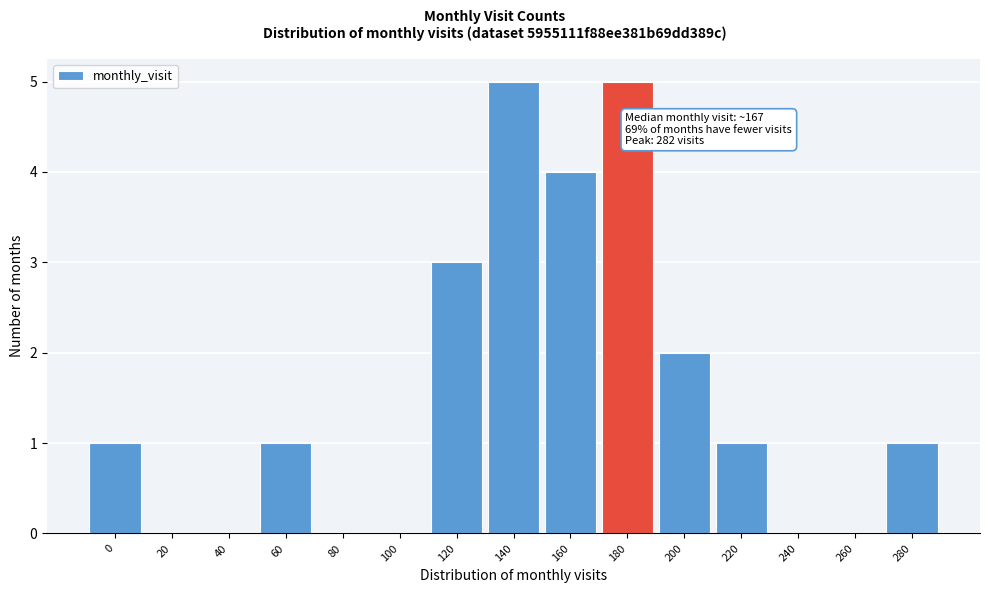

Reading left to right, transcribe all the data shown in this chart.

0=1	20=0	40=0	60=1	80=0	100=0	120=3	140=5	160=4	180=5	200=2	220=1	240=0	260=0	280=1